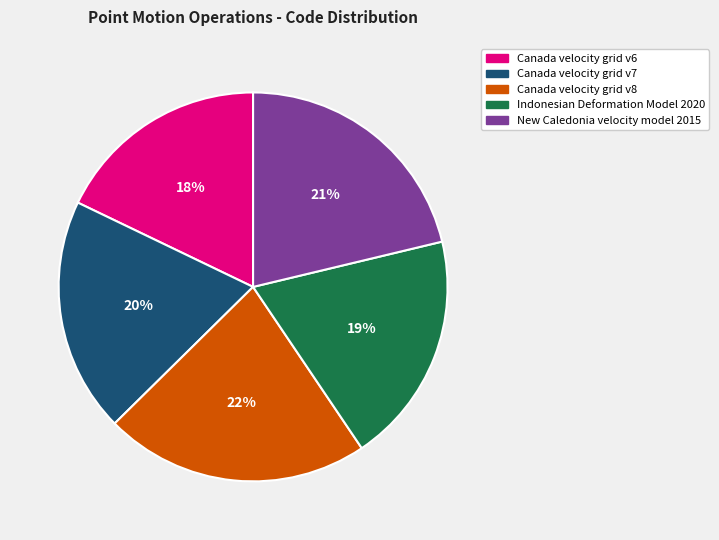

Which has a higher value, Indonesian Deformation Model 2020 or Canada velocity grid v8?

Canada velocity grid v8